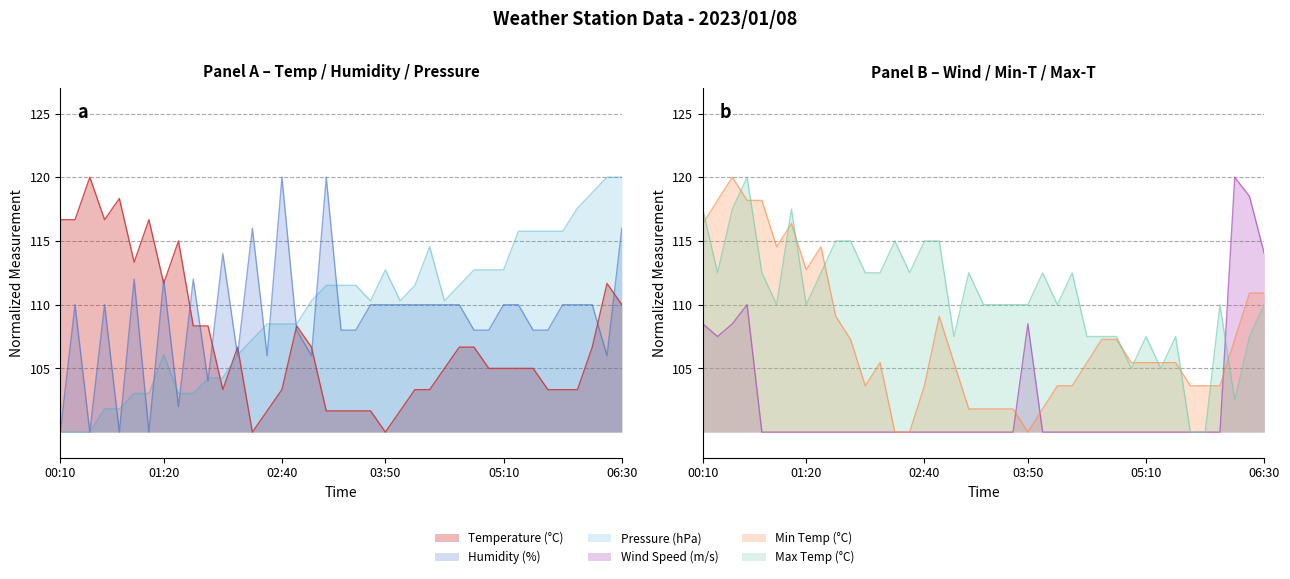

What is the spread (max minus min) of values at 01:50?

15.0